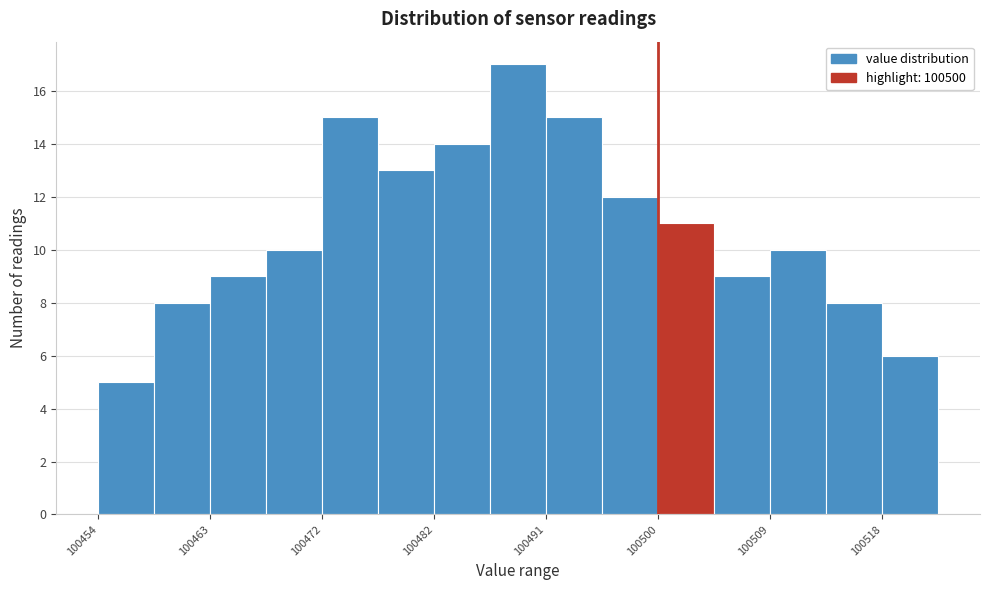

Reading left to right, list every bar in this chart as the range it spans on the x-axis followed by its height. Neither the bar edges nor the heights are printed on the chart, so give them approximately, as read against the axes.

100454.0 to 100458.6: 5
100458.6 to 100463.2: 8
100463.2 to 100467.8: 9
100467.8 to 100472.4: 10
100472.4 to 100477.0: 15
100477.0 to 100481.6: 13
100481.6 to 100486.2: 14
100486.2 to 100490.8: 17
100490.8 to 100495.4: 15
100495.4 to 100500.0: 12
100500.0 to 100504.6: 11
100504.6 to 100509.2: 9
100509.2 to 100513.8: 10
100513.8 to 100518.4: 8
100518.4 to 100523.0: 6